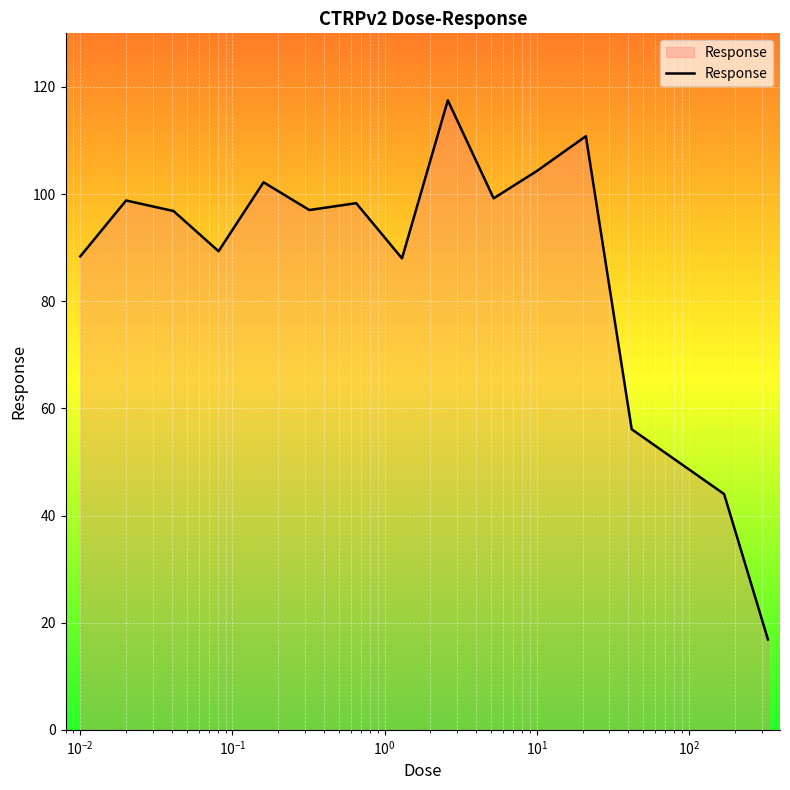

Count the number of data series in this chart.

1